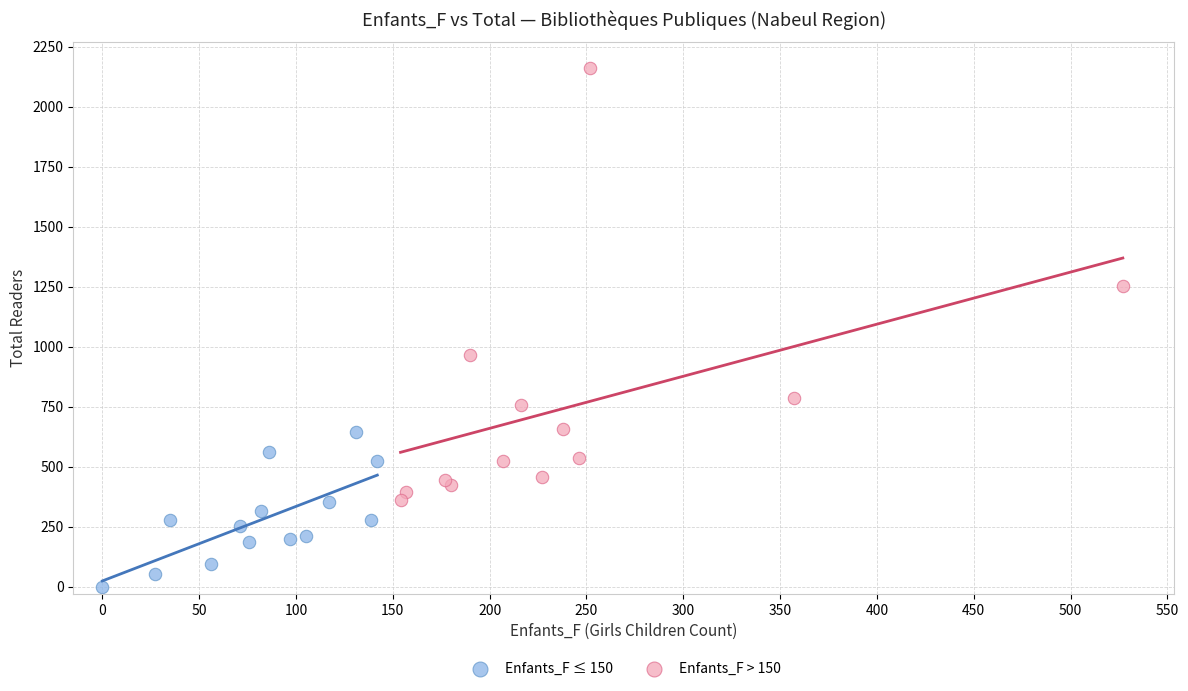

Which series reaches the minimum Y coordinate?

Enfants_F ≤ 150